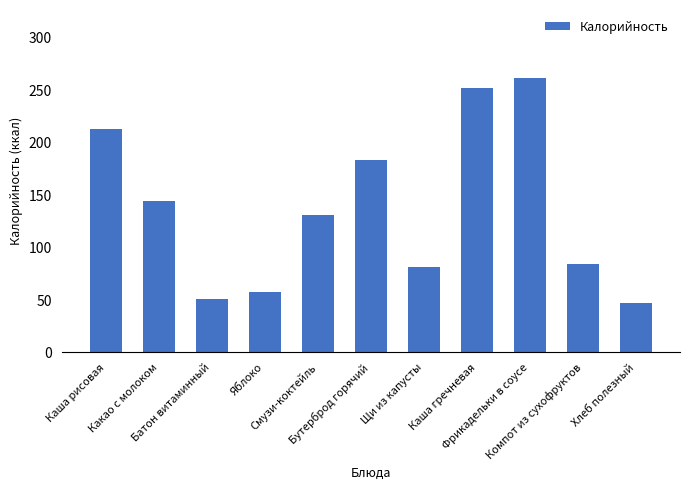

What is the average value?

136.1